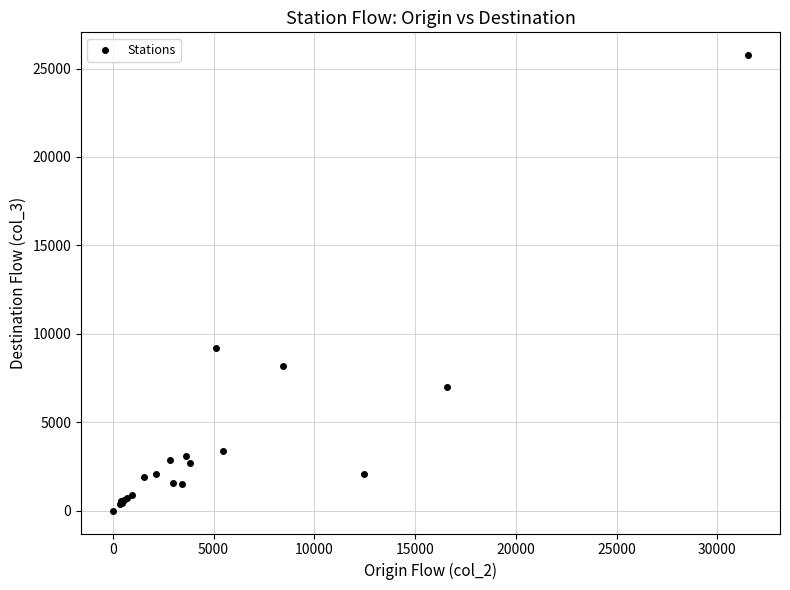

What Y value in the scatter plot is closest to 12878?

9202.3